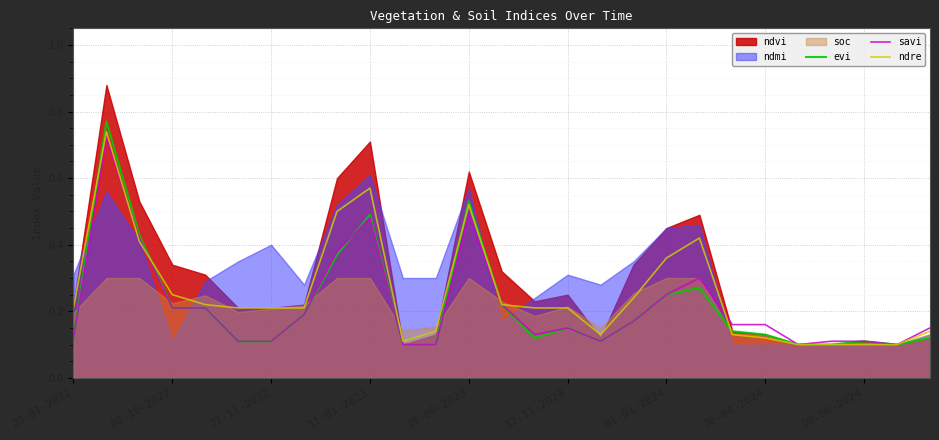

Where is evi nearest to the value 0?

10